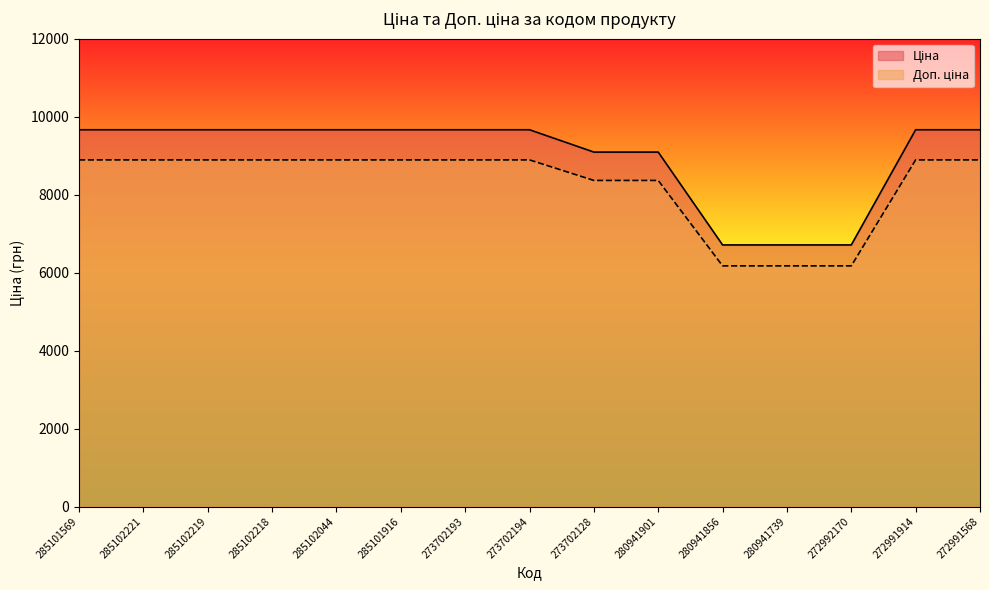

What is the lowest value of the Доп. ціна series?

6173.4